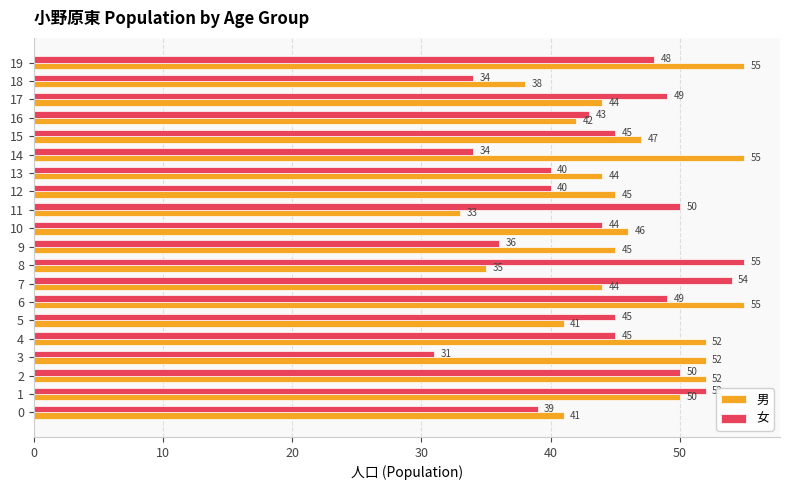

Which category has the lowest value across all series?

3